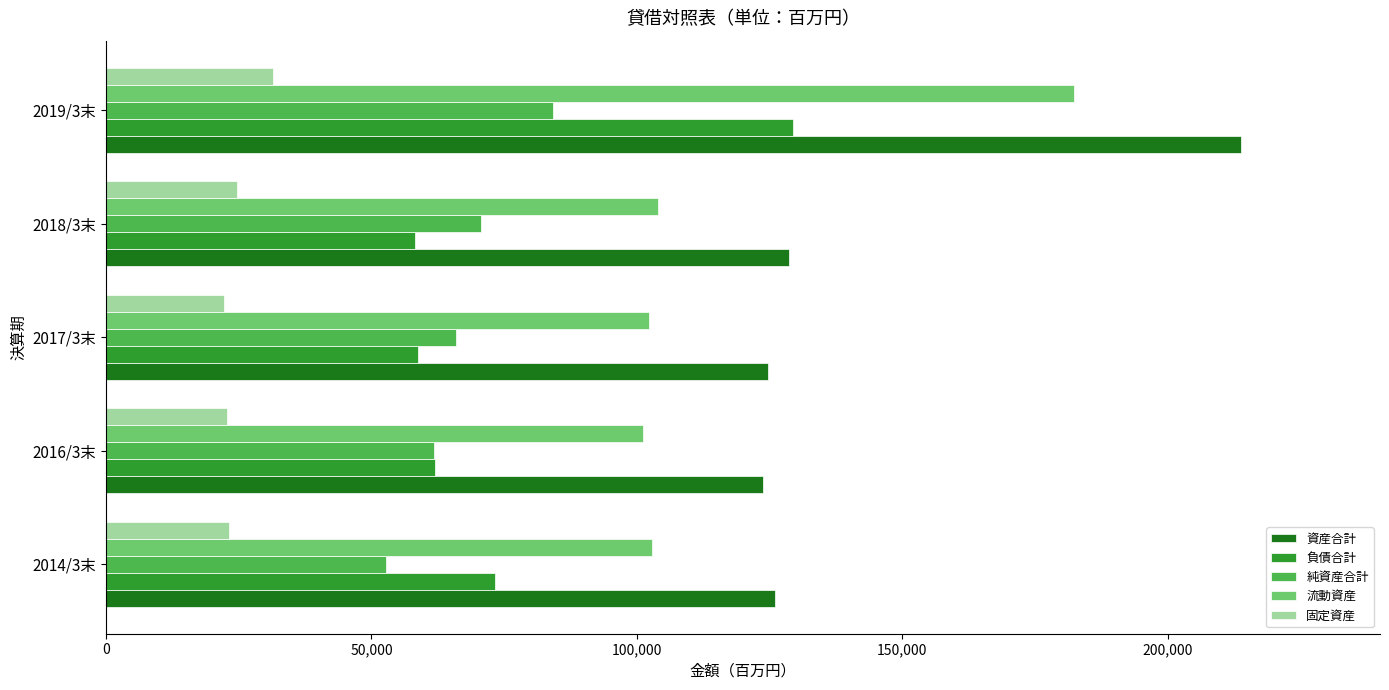

What is the lowest value of the 資産合計 series?

123830